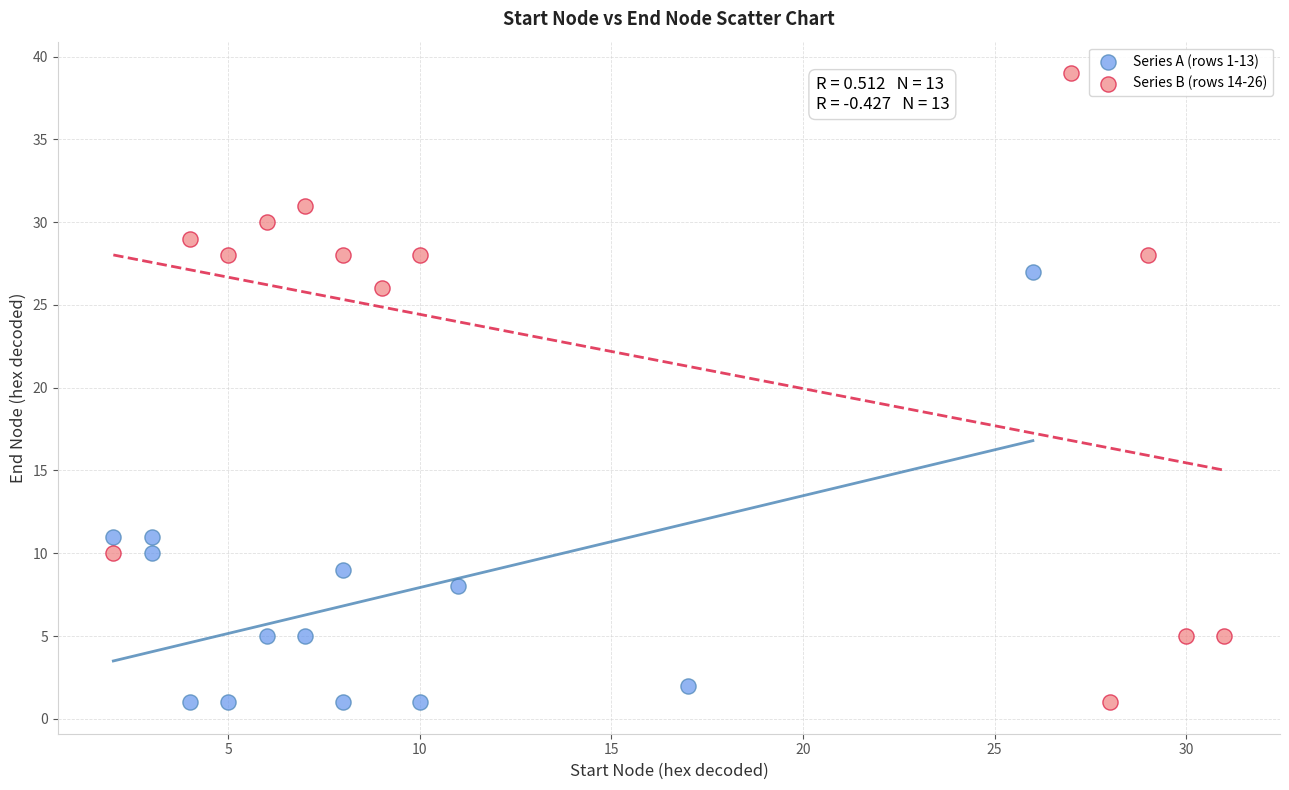

Which series has the largest Y range (max minus min)?

Series B (rows 14-26)